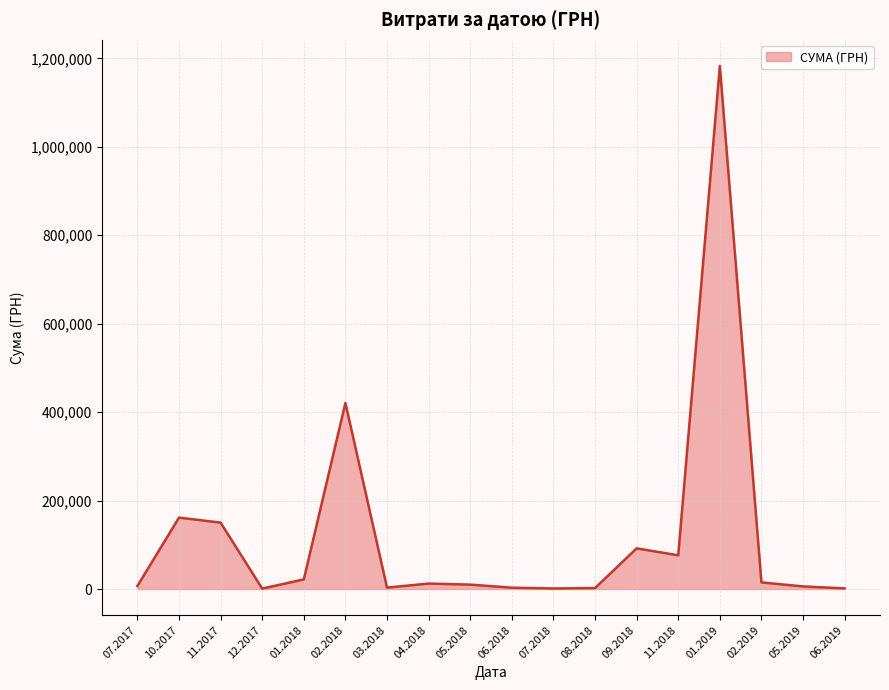

Where is the first local minimum?

12.2017